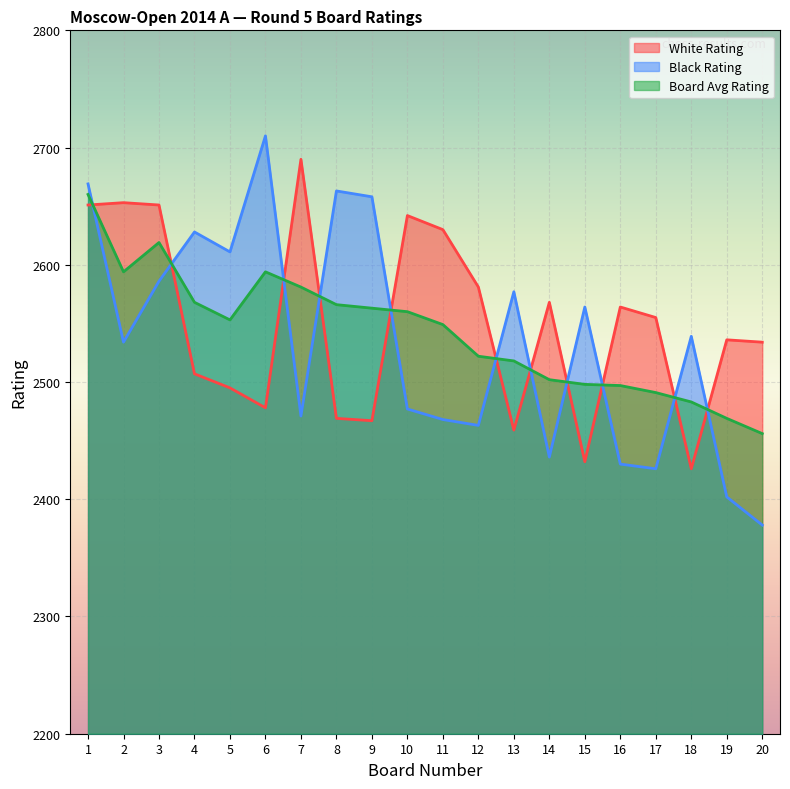

Does the chart display data point markers on the line(s)?

No